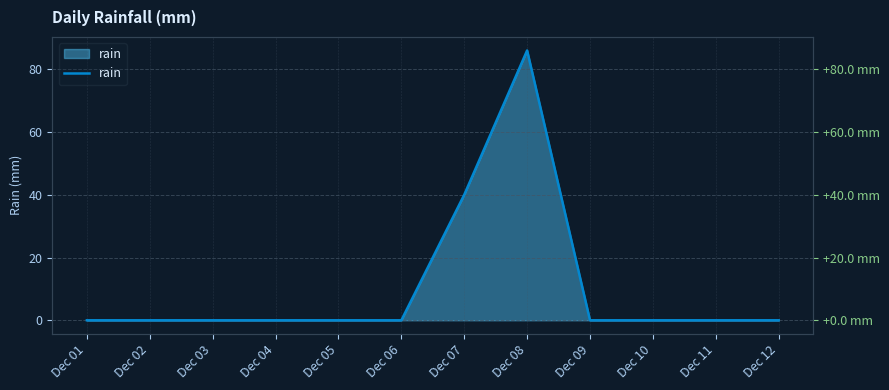

Reading left to right, transcribe all the data shown in this chart.

Dec 01=0	Dec 02=0	Dec 03=0	Dec 04=0	Dec 05=0	Dec 06=0	Dec 07=40	Dec 08=86	Dec 09=0	Dec 10=0	Dec 11=0	Dec 12=0